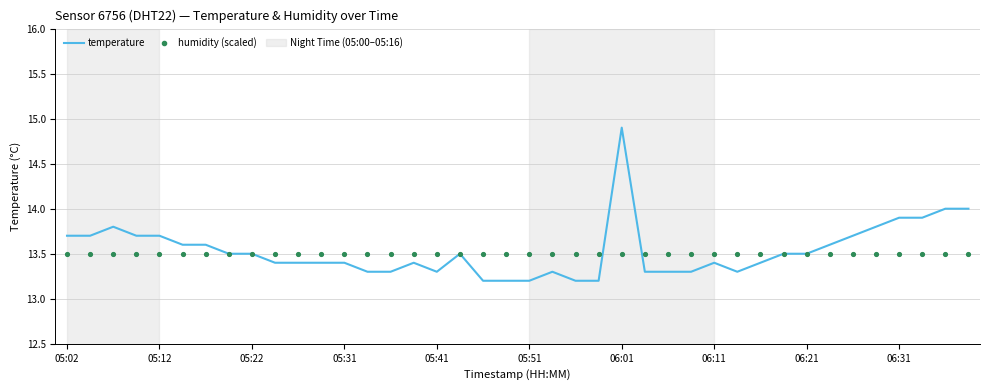

Which series reaches the minimum Y coordinate?

temperature